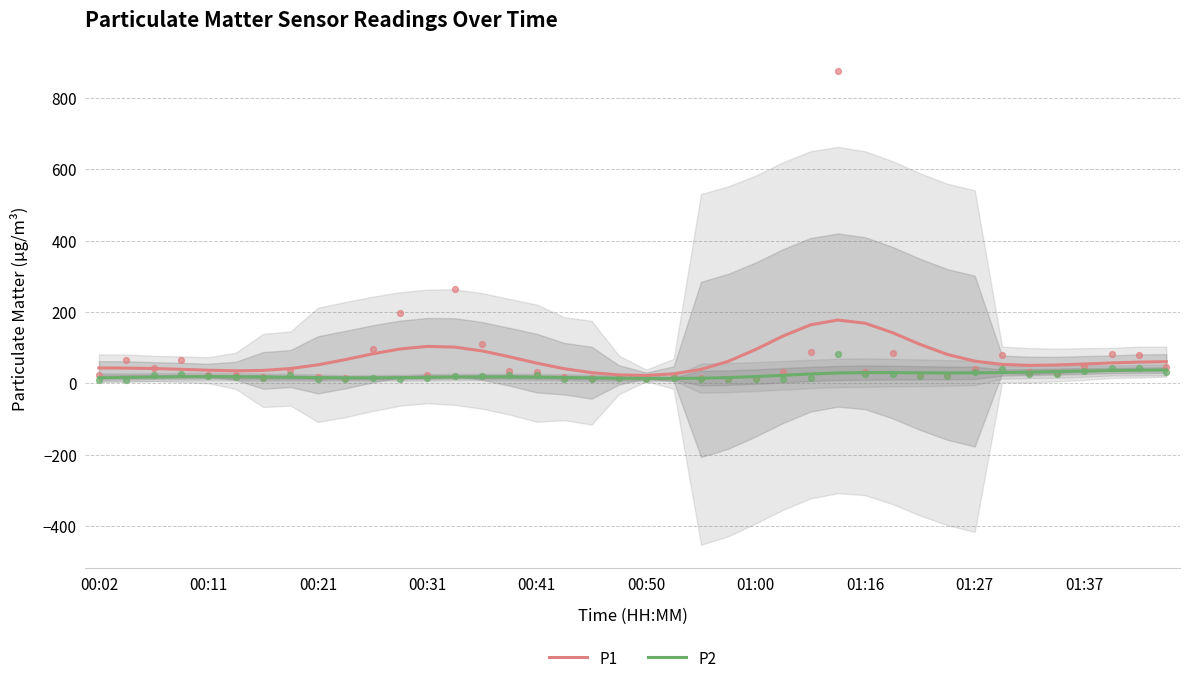

Which series reaches the maximum Y coordinate?

P1